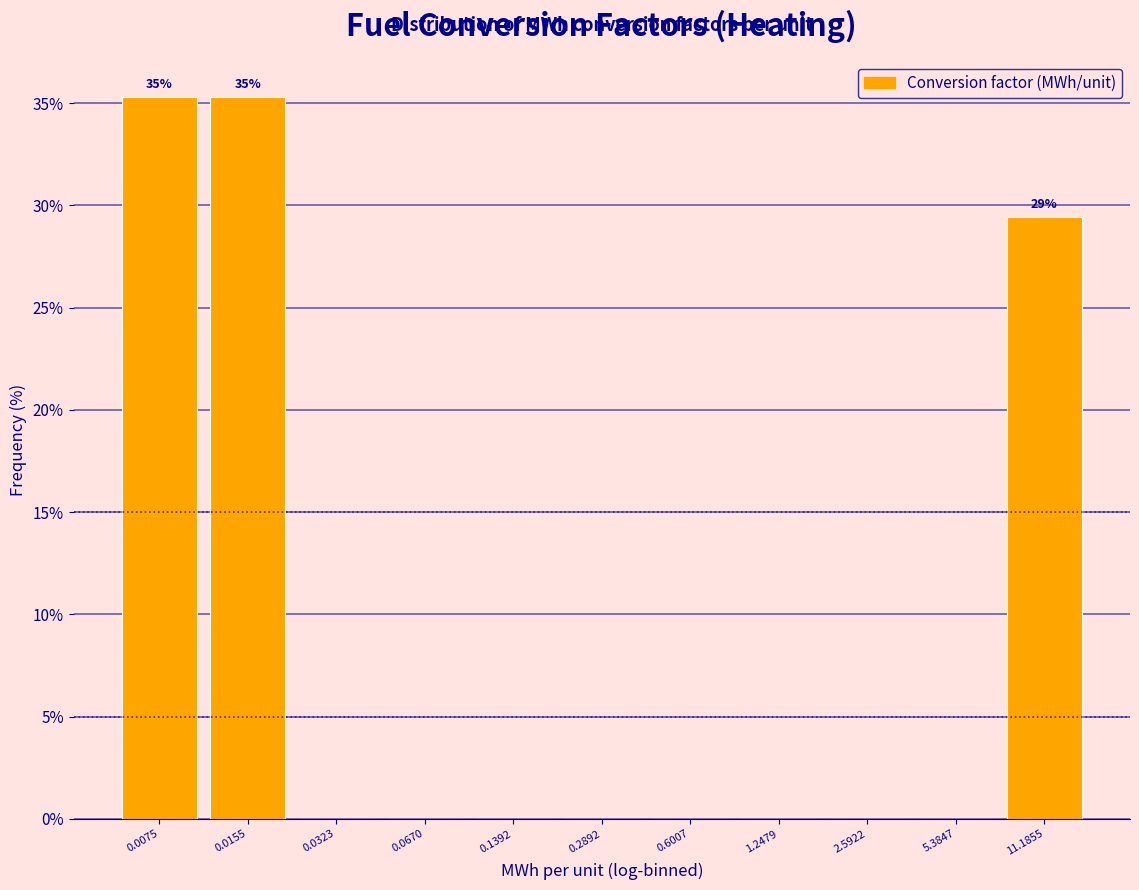

Reading right to left, transcribe all the data shown in this chart.

11.1855=29.4	5.3847=0.0	2.5922=0.0	1.2479=0.0	0.6007=0.0	0.2892=0.0	0.1392=0.0	0.0670=0.0	0.0323=0.0	0.0155=35.3	0.0075=35.3